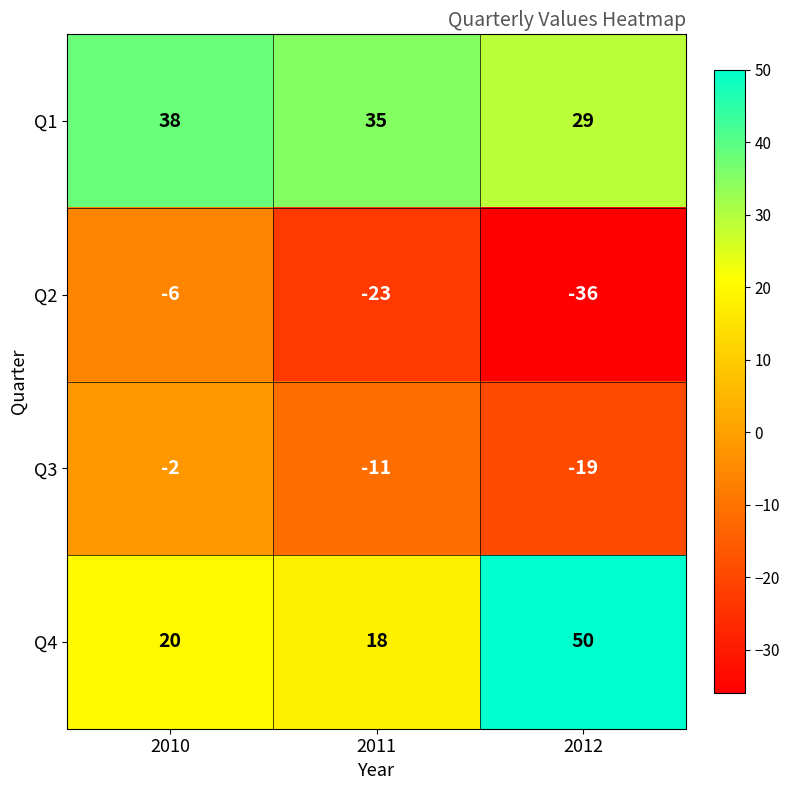

List the labels in order of Q2 value, smallest first.

2012, 2011, 2010